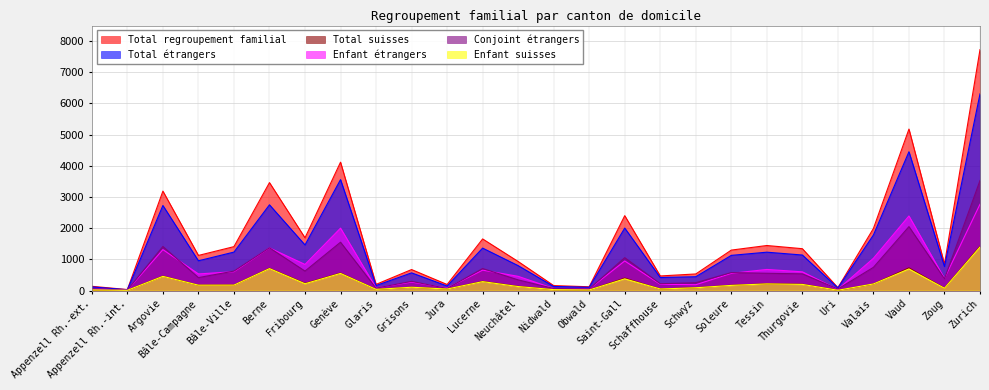

Rank the series by their maximum value, from lowest to highest.

Enfant suisses, Total suisses, Enfant étrangers, Conjoint étrangers, Total étrangers, Total regroupement familial